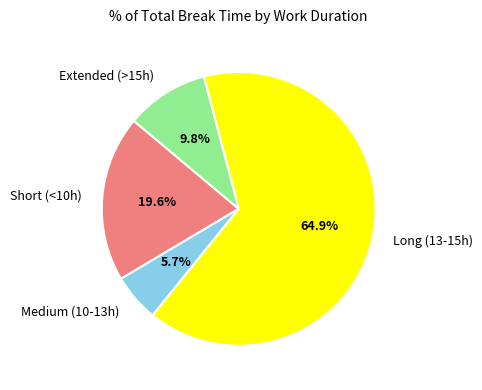

What is the total percentage of Extended (>15h) and Short (<10h)?

29.4%